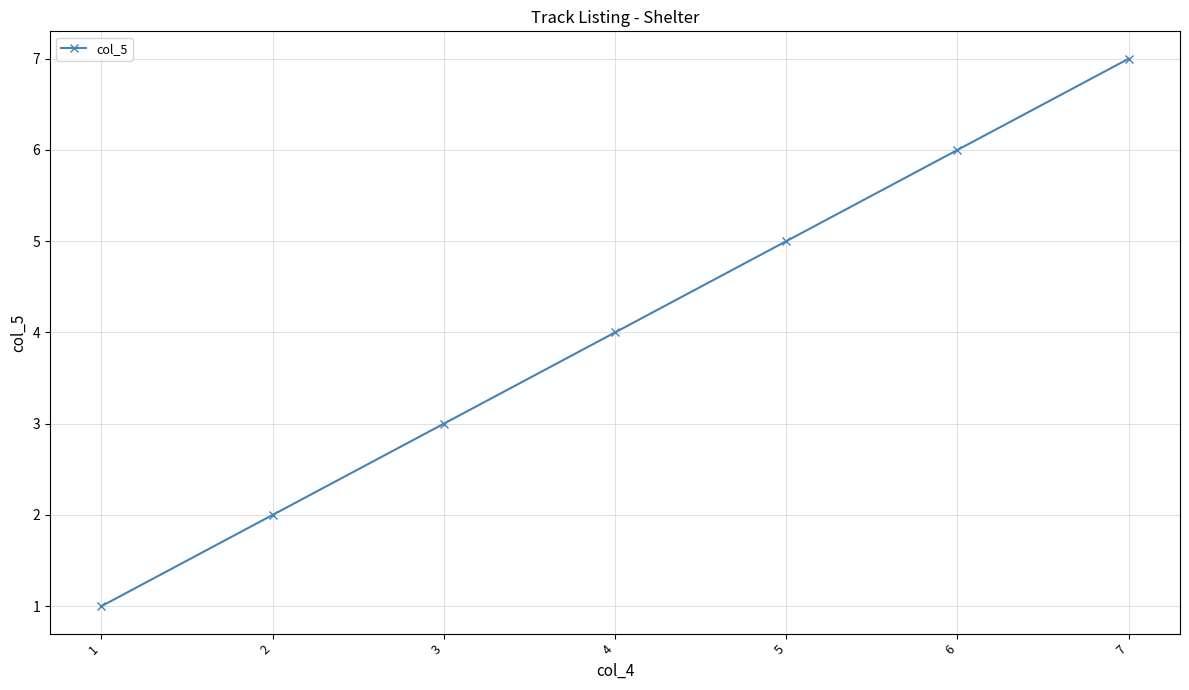

How many data points are less than 4?

3